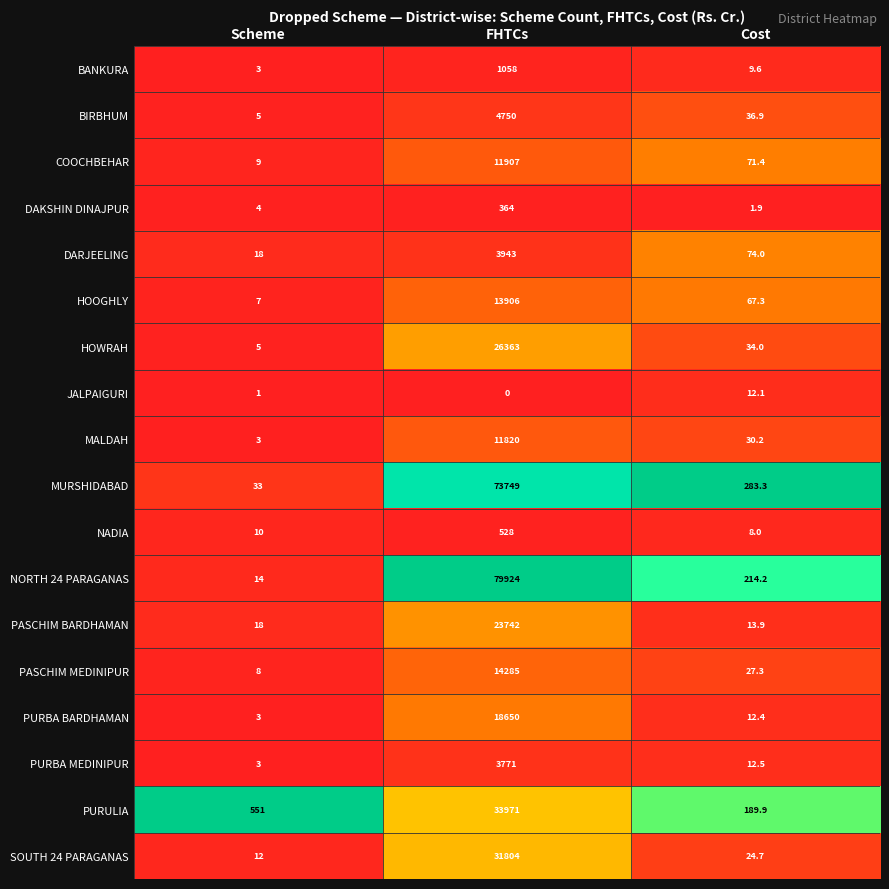

Which series has the largest total across all categories?

NORTH 24 PARAGANAS